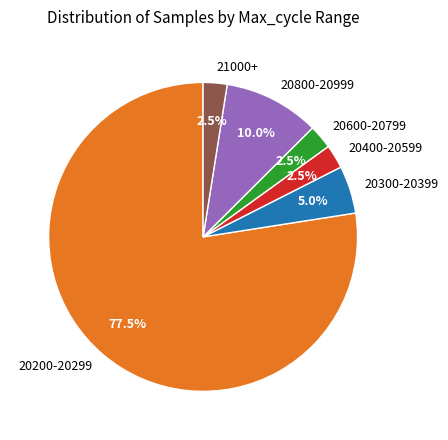

Between 20800-20999 and 20300-20399, which is larger?

20800-20999